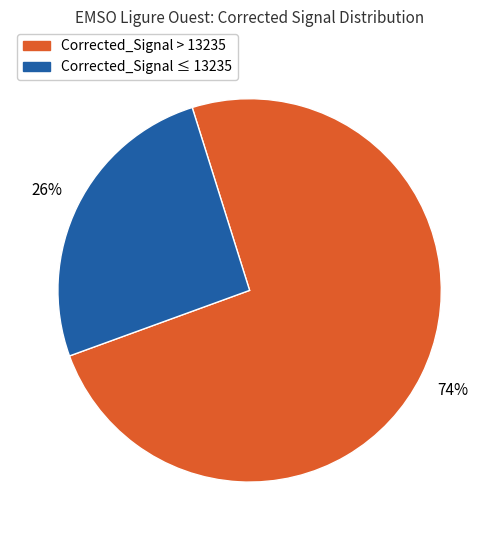

Which category has the biggest portion of the pie?

Corrected_Signal > 13235